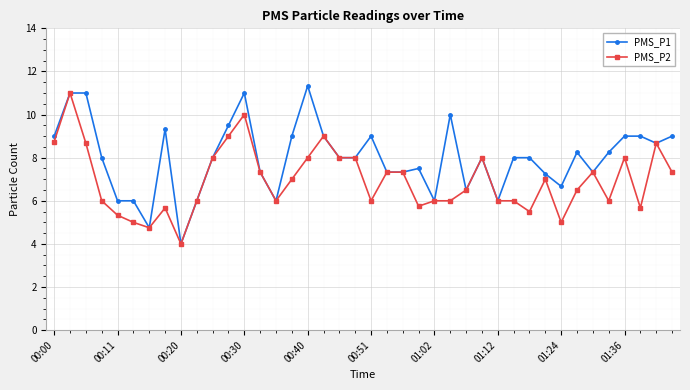

True or false: PMS_P1 has more than 1 points higher than both neighbors.

True